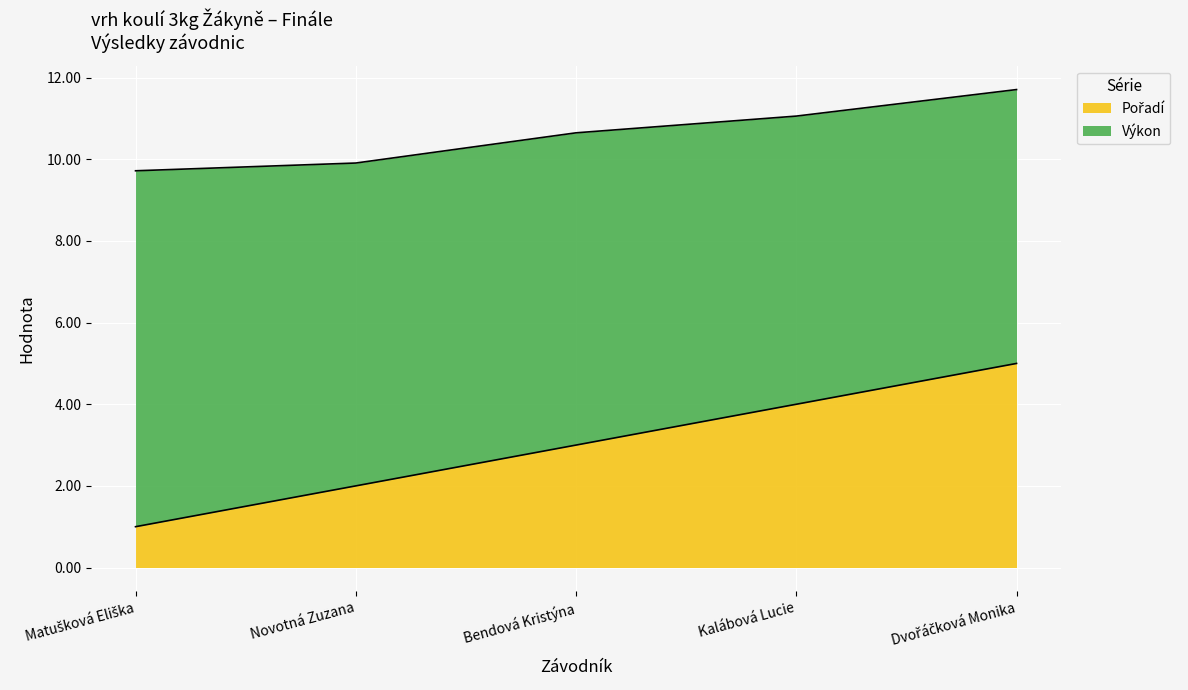

What is the total value across all series at Kalábová Lucie?

11.1